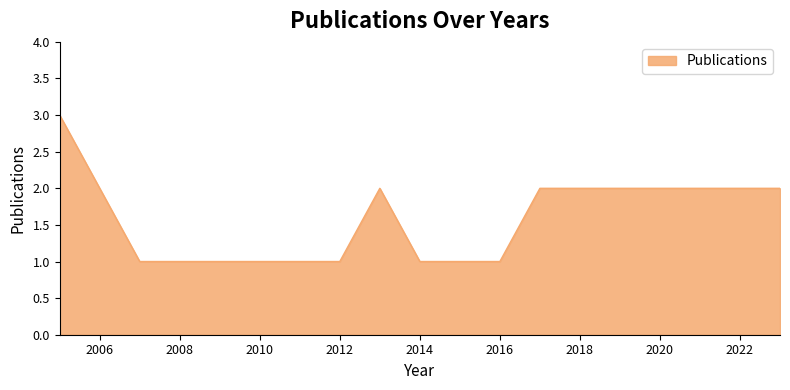

What is the sum of all values?

16